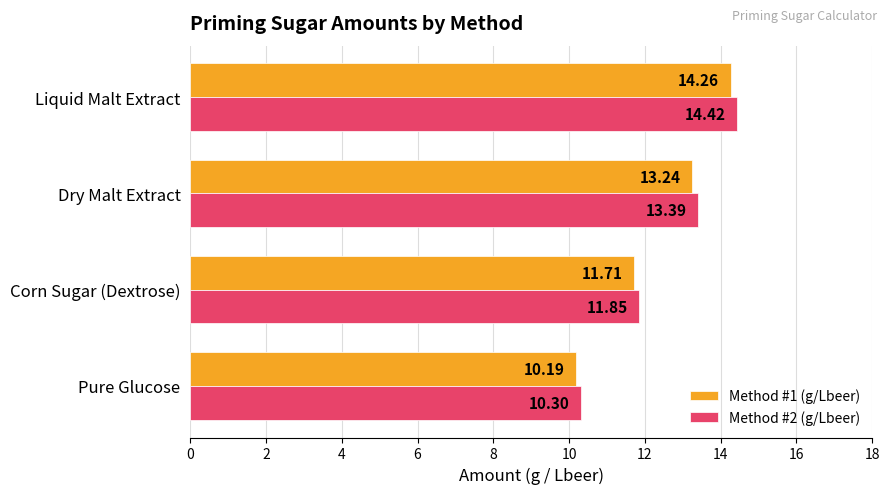

At which category is the sum across all series the highest?

Liquid Malt Extract